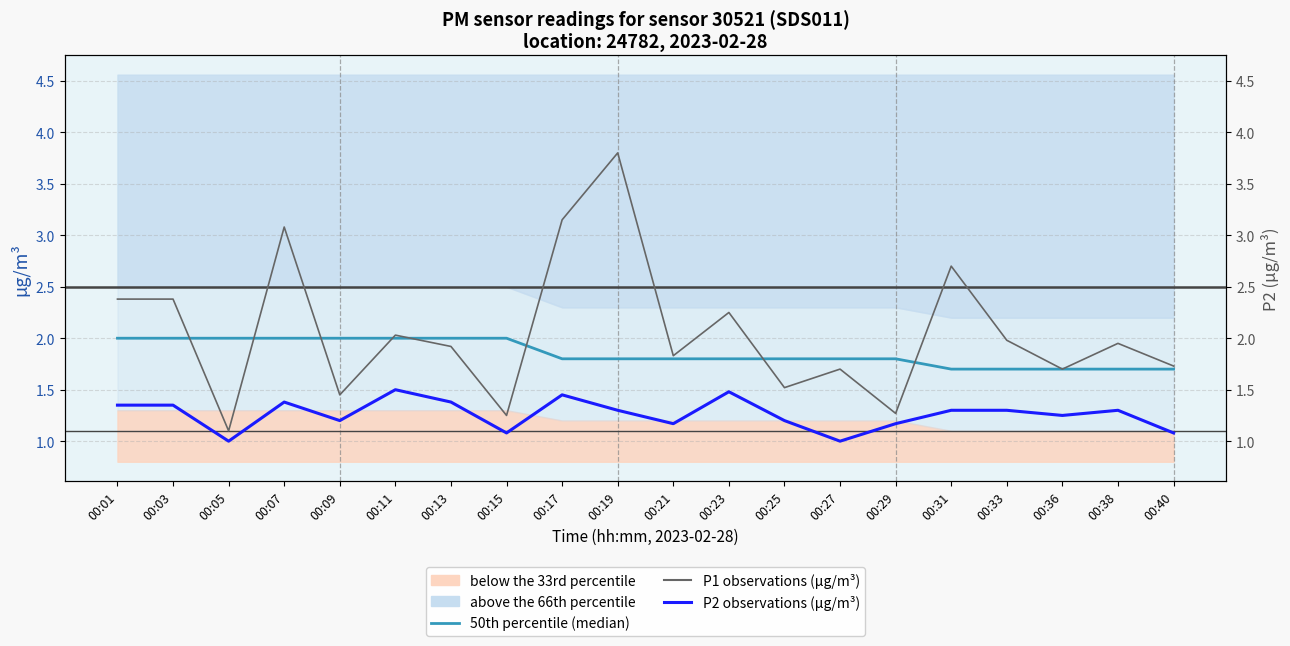

At 00:25, list the series in order from smallest to largest.

P2 observations (µg/m³), P1 observations (µg/m³), 50th percentile (median)